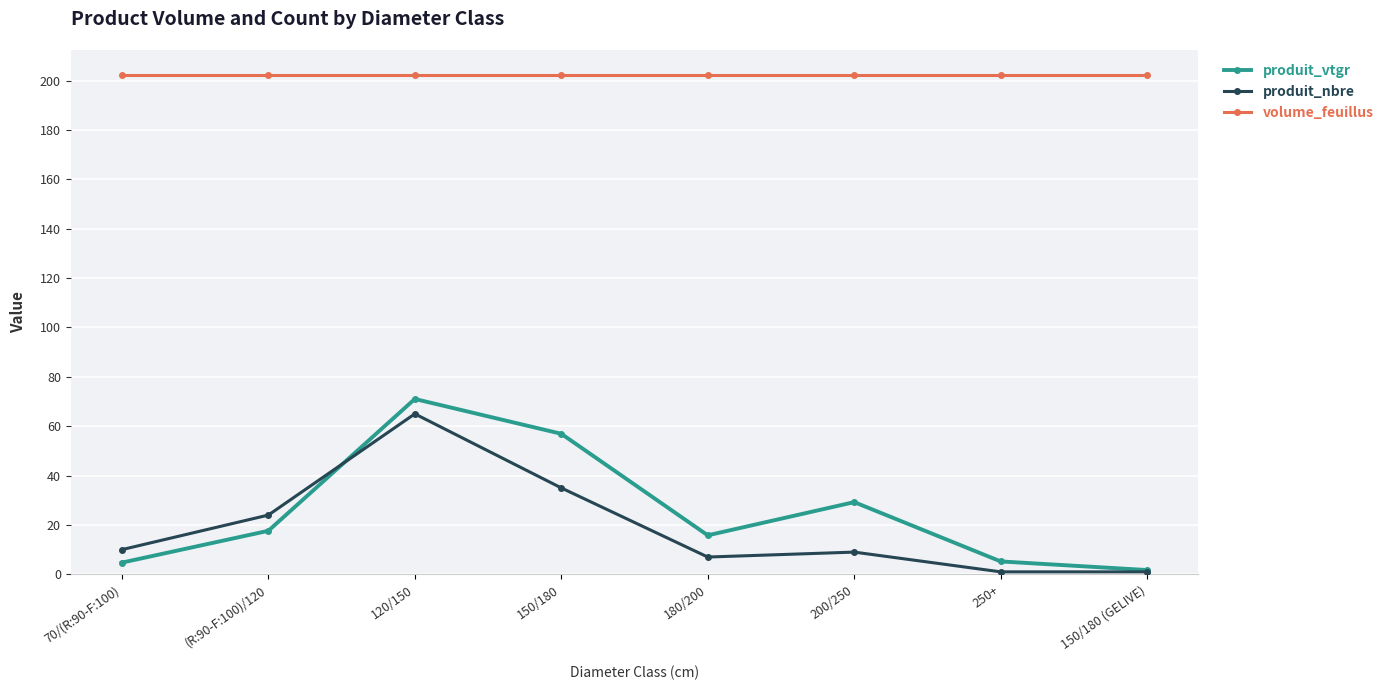

How many data points does each series have?

8